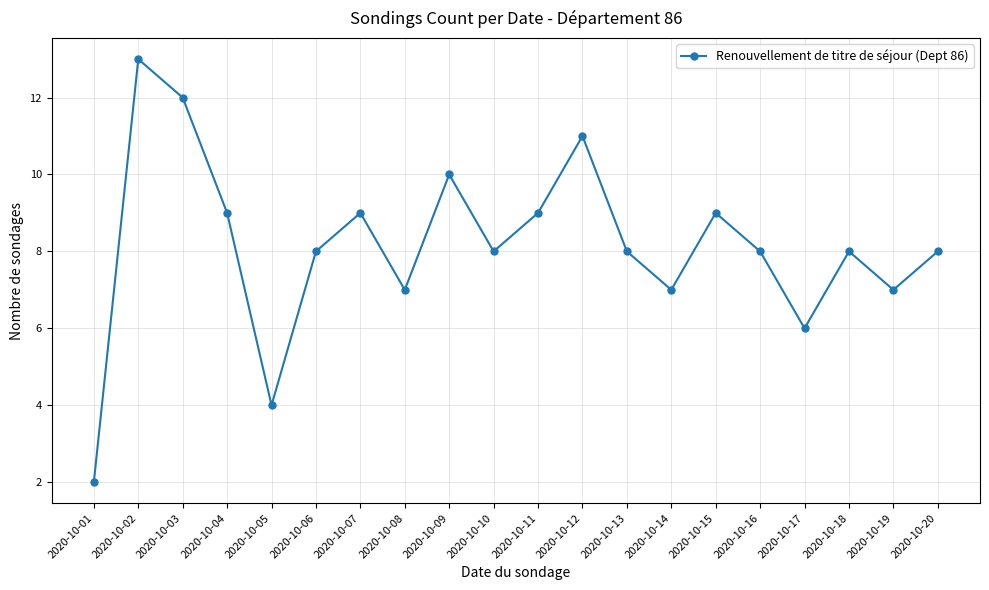

What is the difference between the values at 2020-10-12 and 2020-10-15?

2